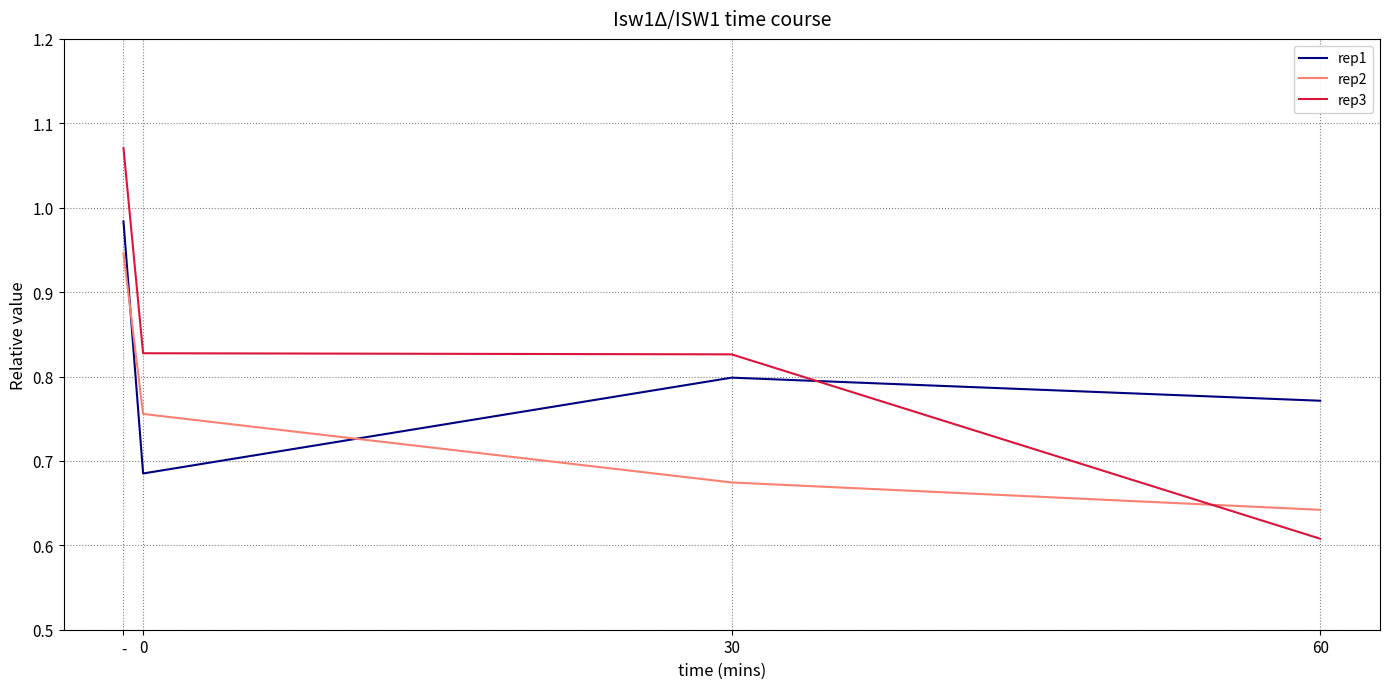

Is it true that rep2 equals 0.2 at 0?

False